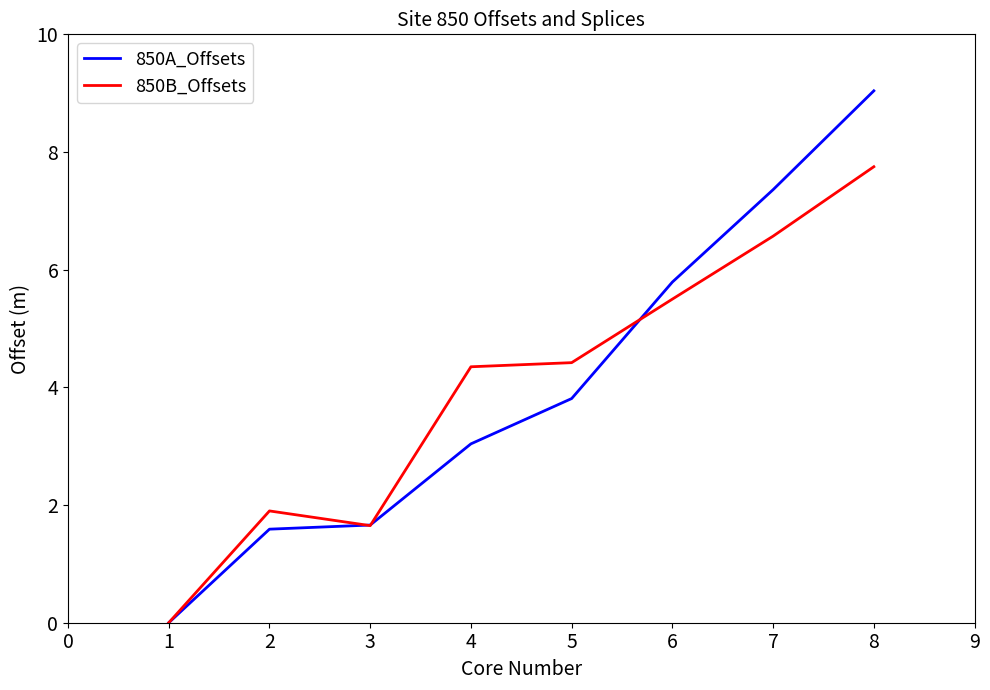

Which series has the widest spread of values?

850A_Offsets